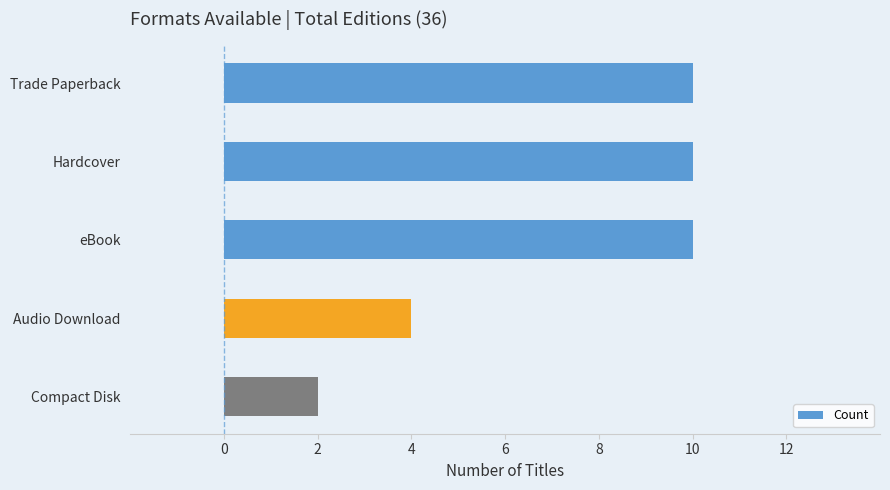

Is it true that the value at Trade Paperback is 14?

False